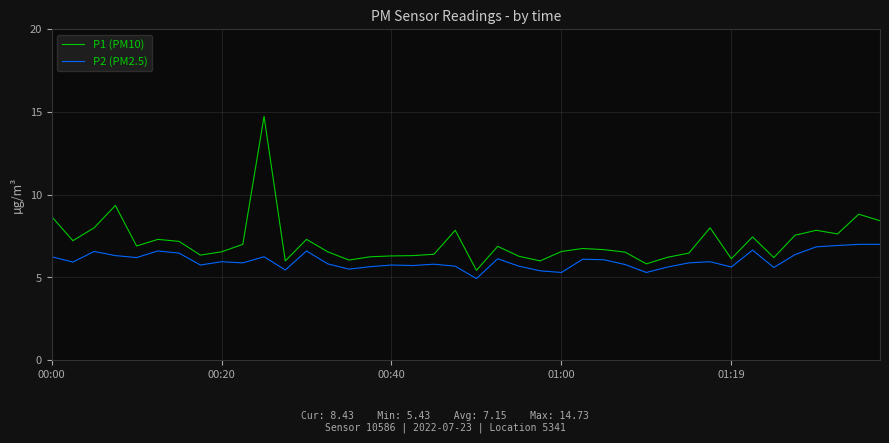

What is the minimum value for P1 (PM10)?

5.4